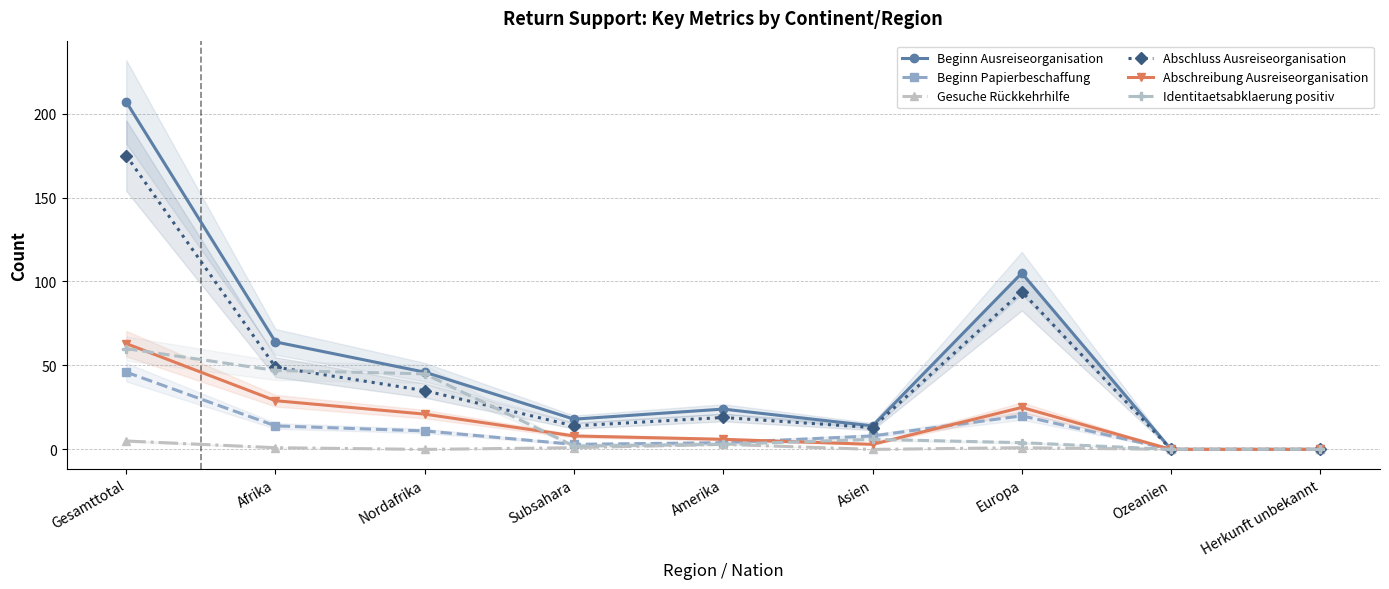

True or false: Identitaetsabklaerung positiv and Beginn Ausreiseorganisation intersect in this chart.

False